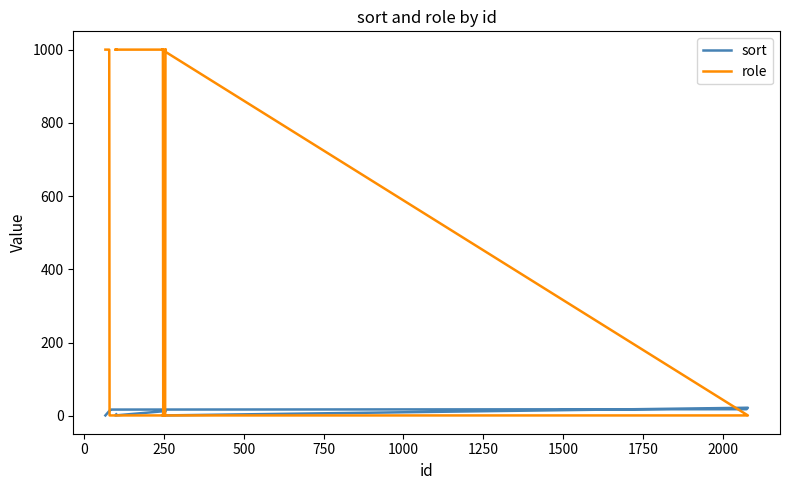

What is the average value of the role series?

575